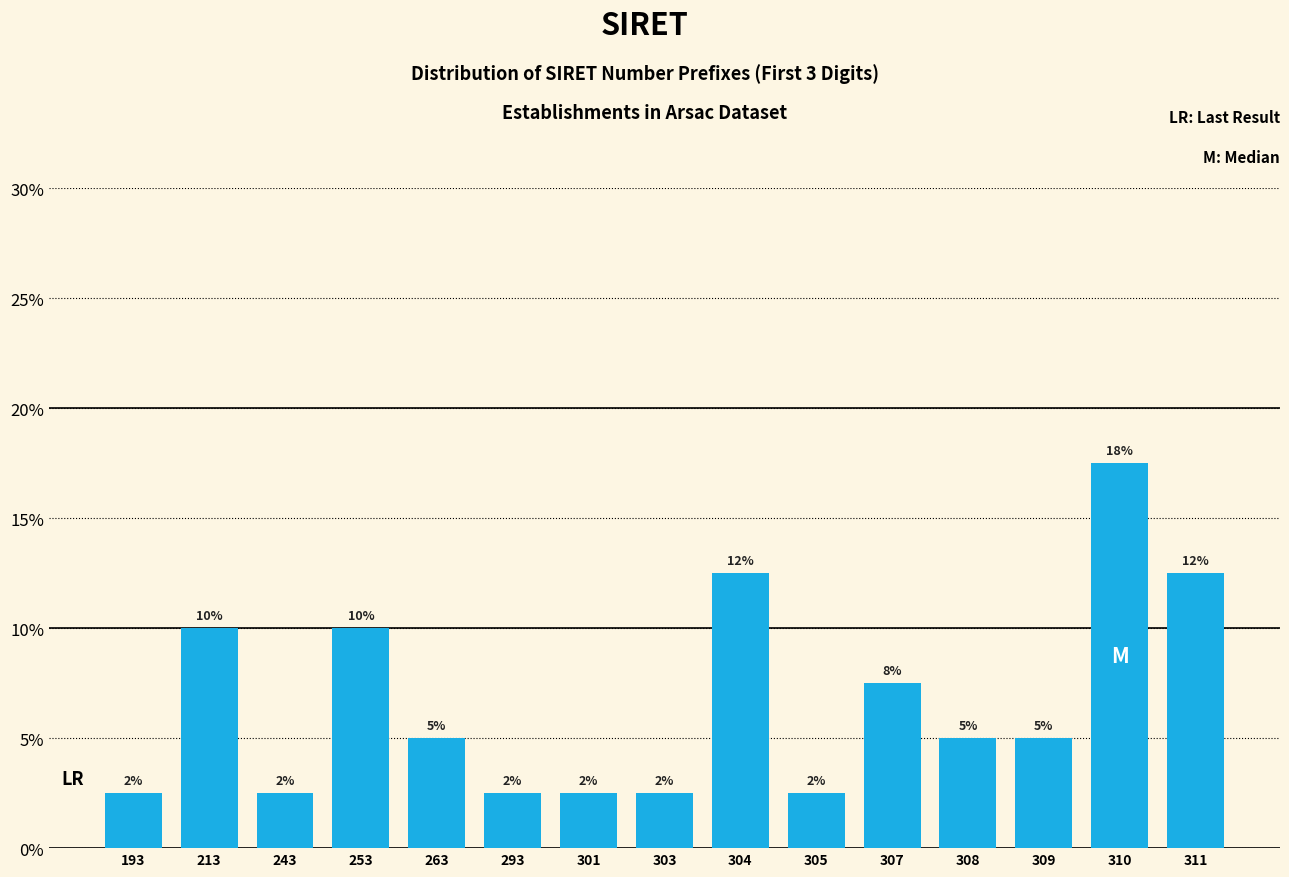

How many bars are there in total?

15